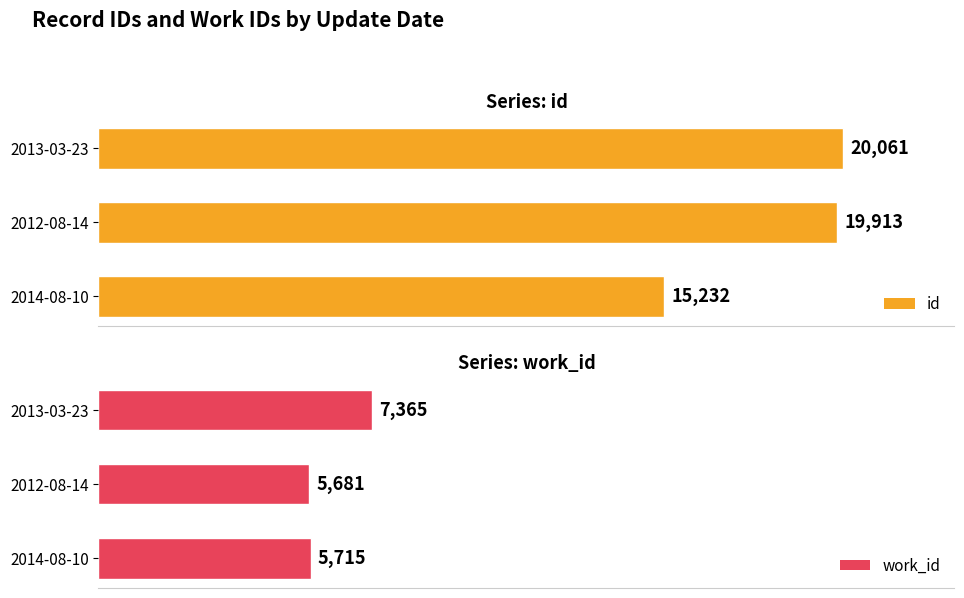

What are all the series names shown in the legend?

id, work_id